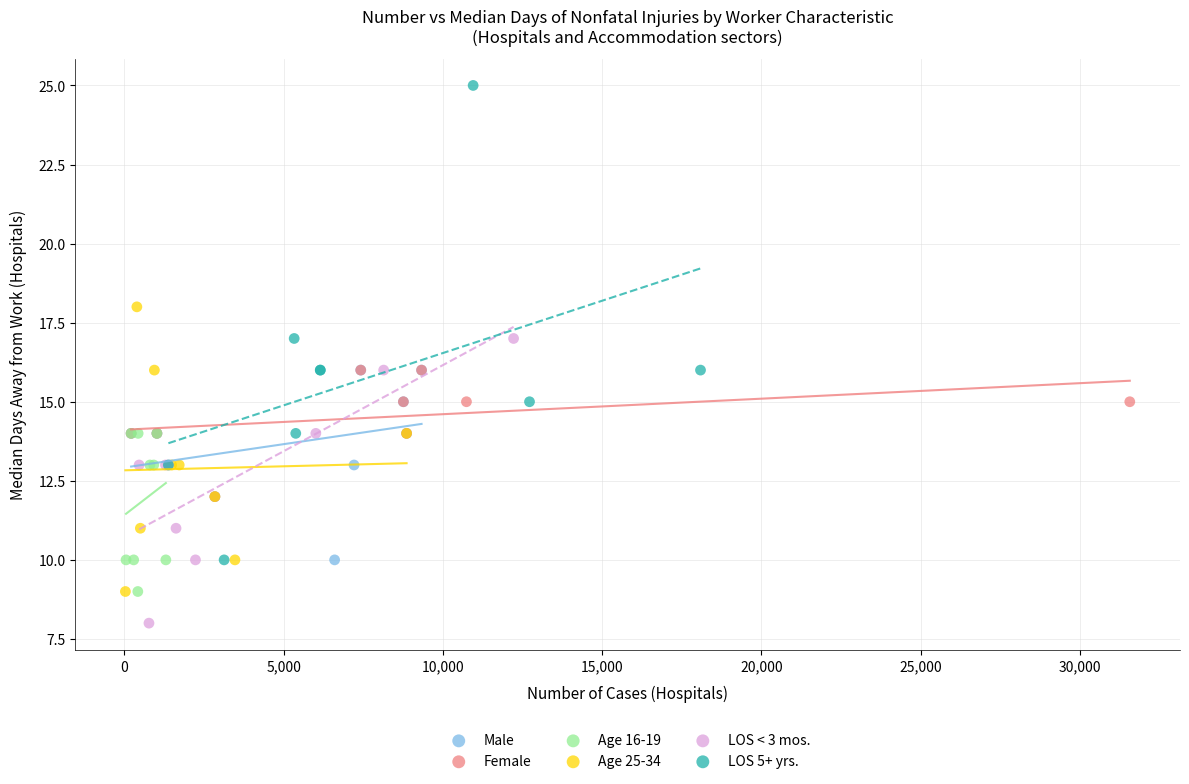

Which series reaches the maximum Y coordinate?

LOS 5+ yrs.